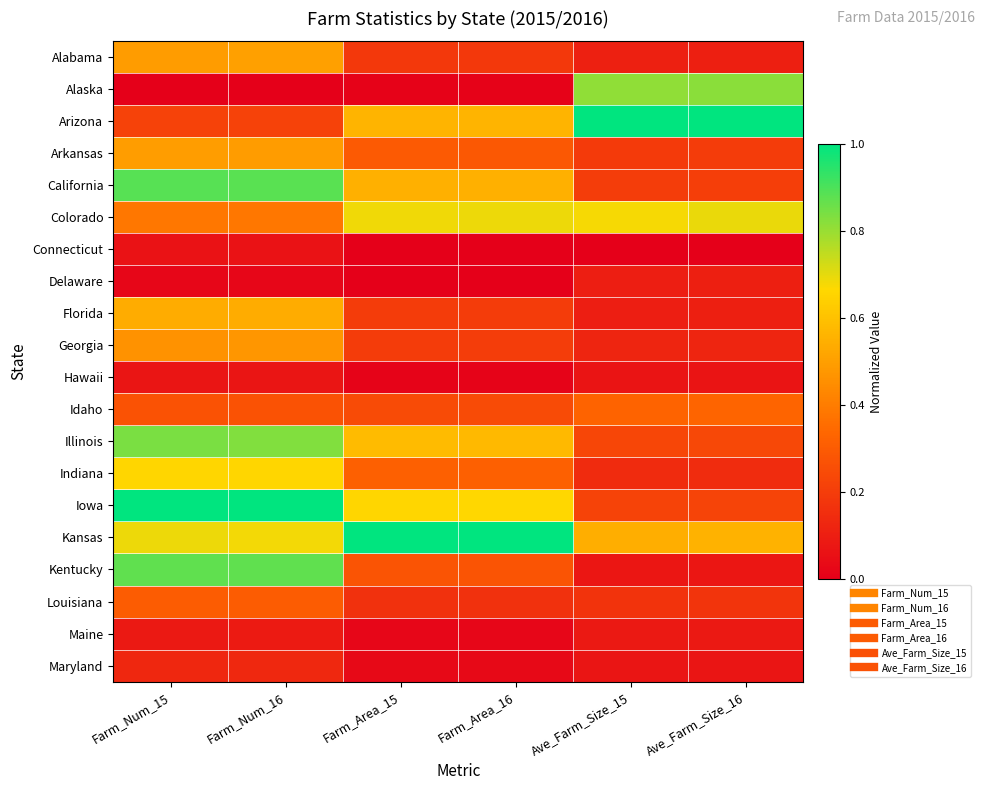

Rank the series by their maximum value, from highest to lowest.

Arizona, Iowa, Kansas, California, Kentucky, Illinois, Alaska, Colorado, Indiana, Florida, Alabama, Arkansas, Georgia, Idaho, Louisiana, Maryland, Delaware, Maine, Hawaii, Connecticut